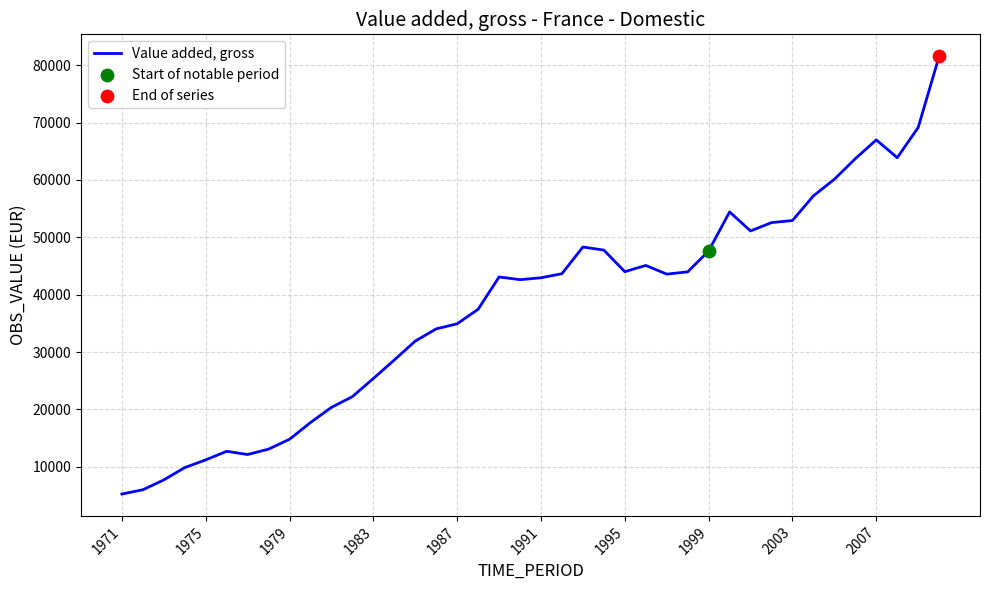

What is the smallest value displayed?

5240.0